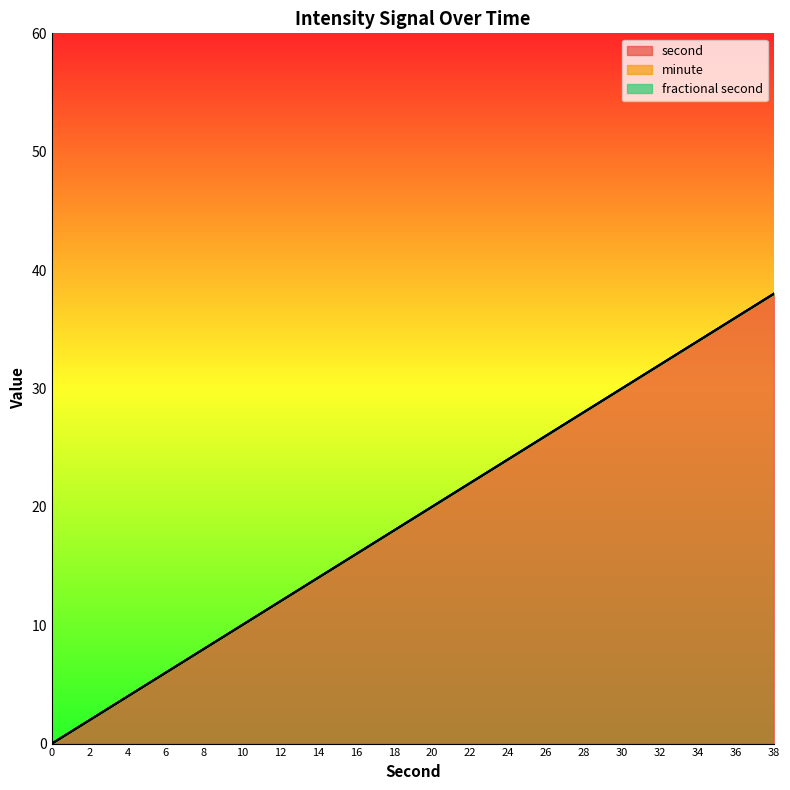

Which label corresponds to the largest value in the chart?

38